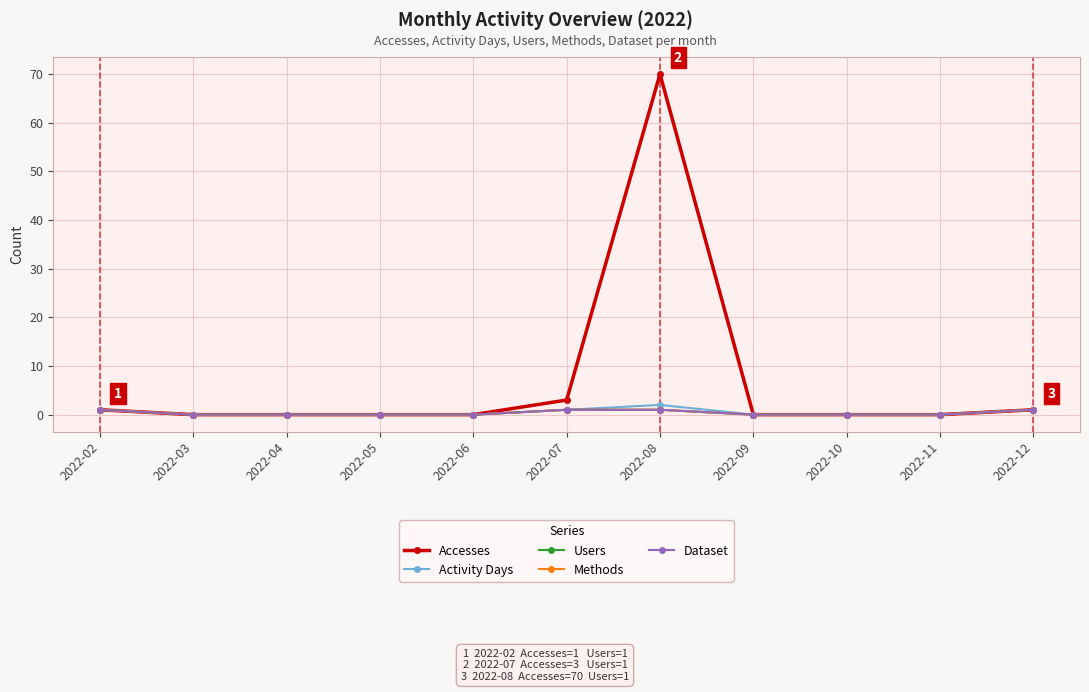

Rank the series by their maximum value, from lowest to highest.

Users, Methods, Dataset, Activity Days, Accesses